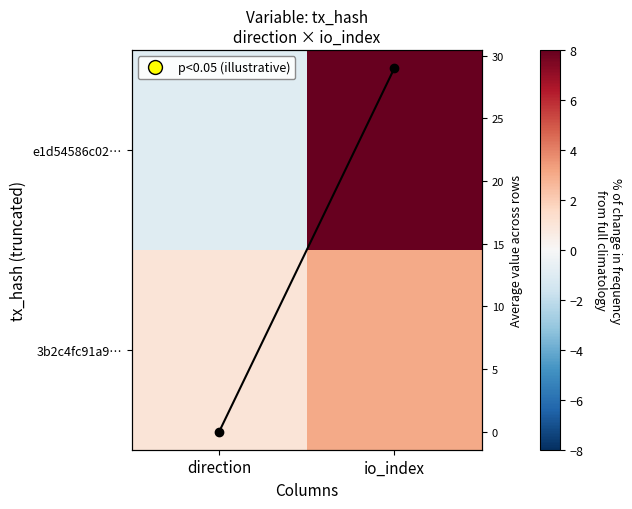

At which label does 3b2c4fc91a9… reach its peak?

io_index